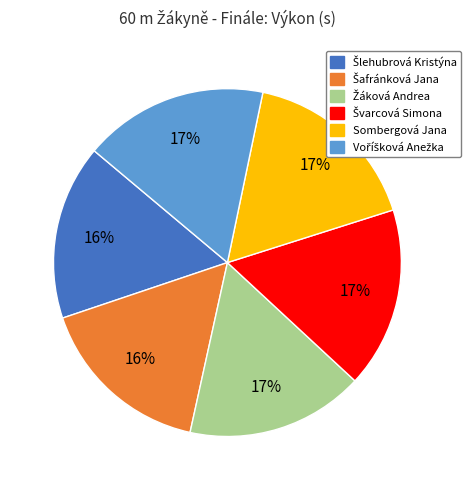

How many slices are in this pie chart?

6